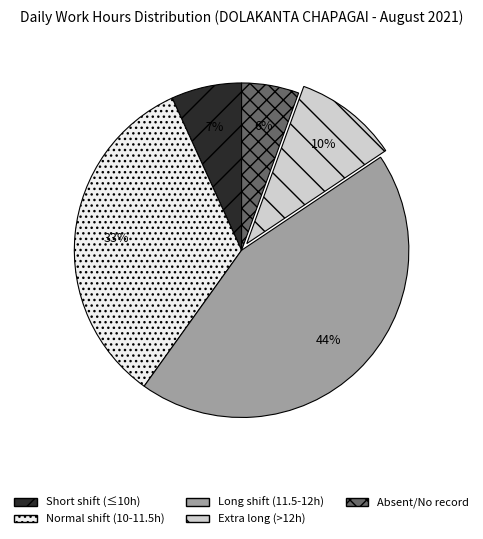

What is the largest slice in the pie chart?

Long shift (11.5-12h)